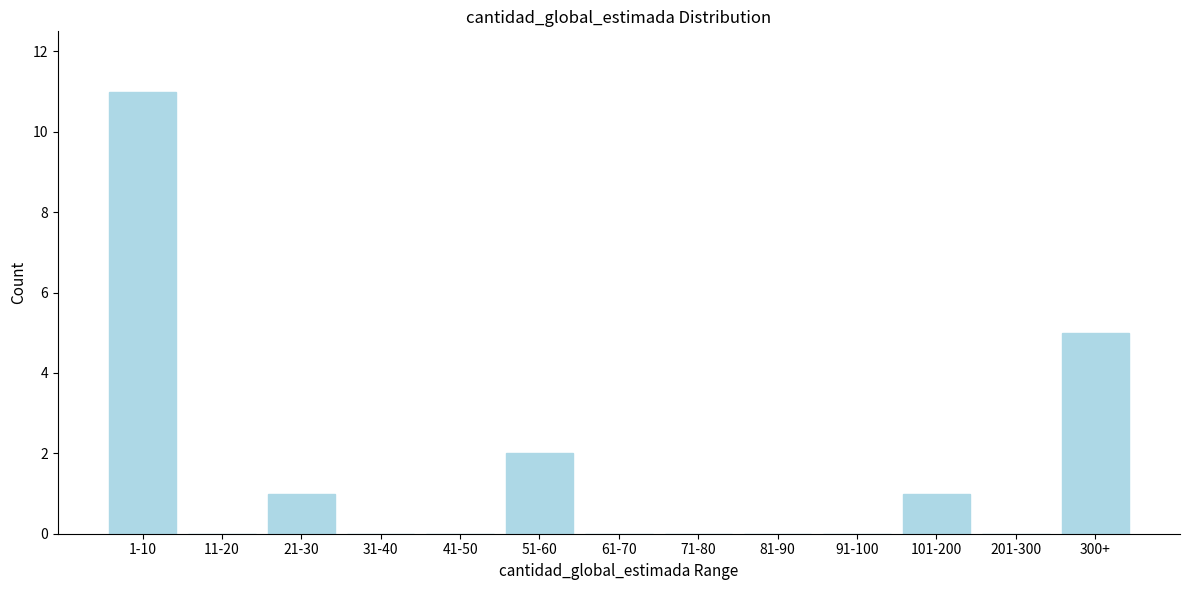

Reading left to right, list all the values displayed in this chart.

1-10=11	11-20=0	21-30=1	31-40=0	41-50=0	51-60=2	61-70=0	71-80=0	81-90=0	91-100=0	101-200=1	201-300=0	300+=5